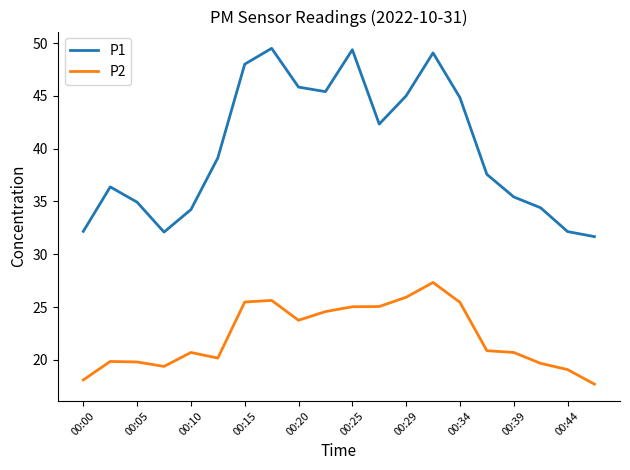

How many values in the P1 series are below 39?

10